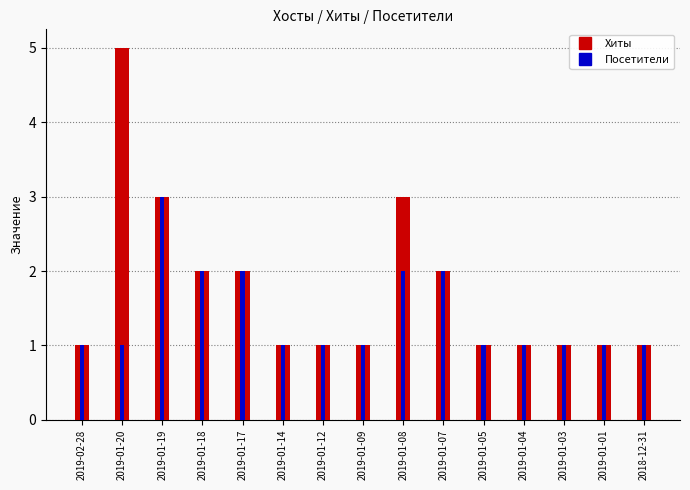

What are all the series names shown in the legend?

Хиты, Посетители